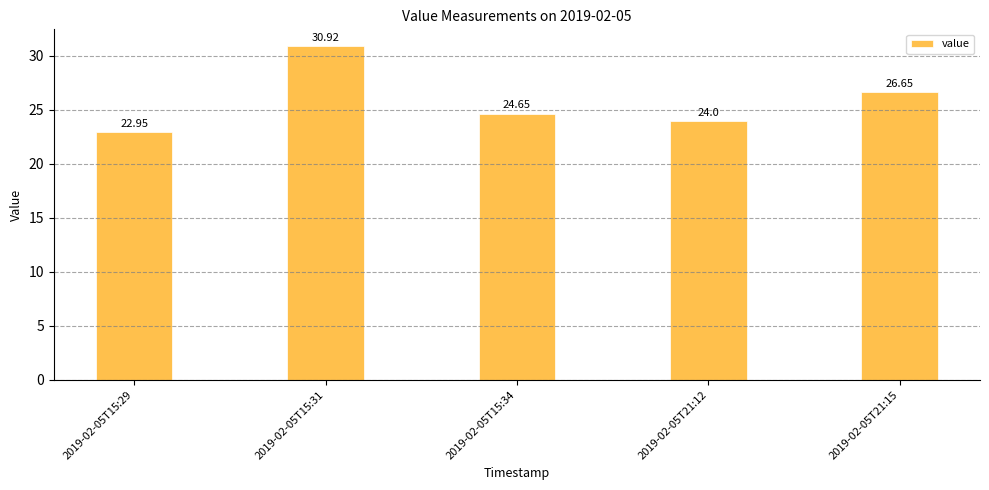

Approximately how many times larger is the value at 2019-02-05T15:34 compared to 2019-02-05T15:31?

0.8